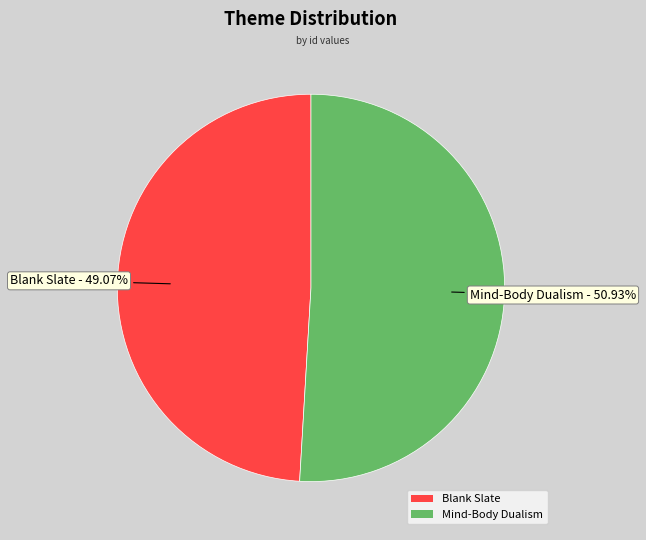

What is the largest slice in the pie chart?

Mind-Body Dualism